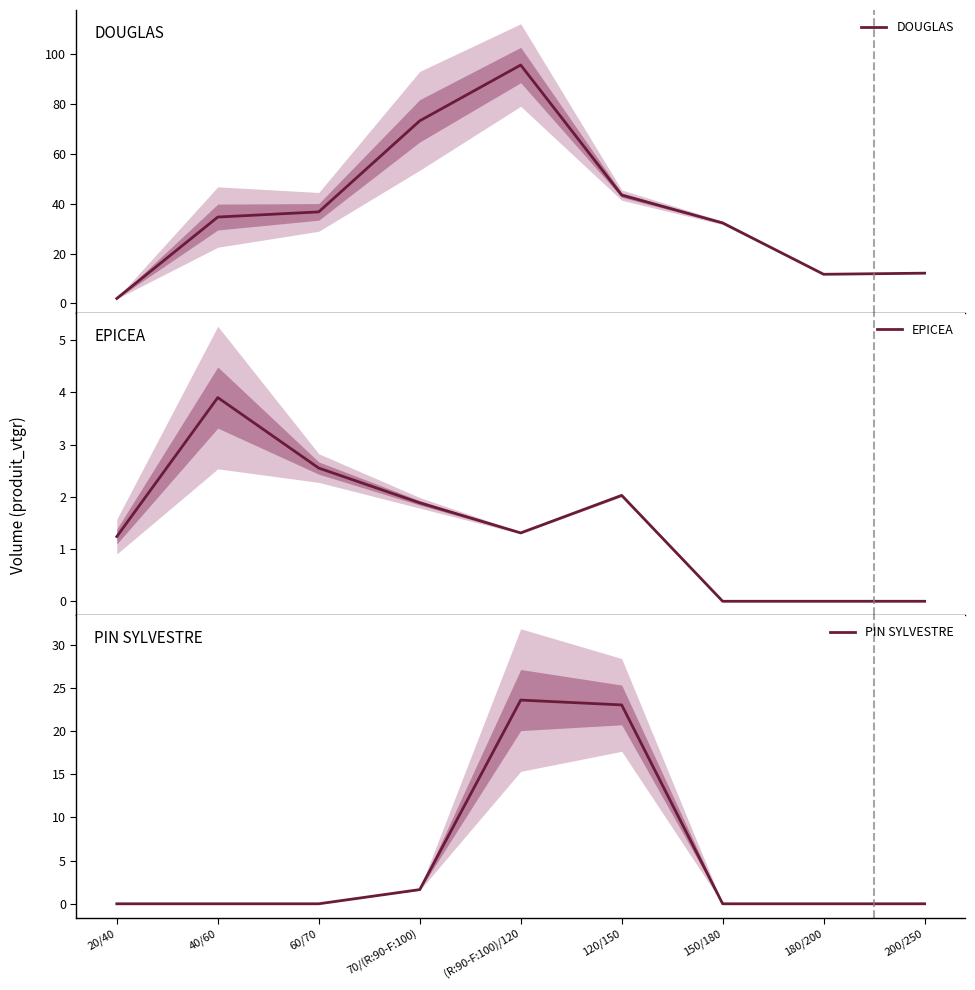

Reading left to right, list all the values displayed in this chart.

DOUGLAS: 20/40=2.0	40/60=34.6	60/70=36.7	70/(R:90-F:100)=73.2	(R:90-F:100)/120=95.5	120/150=43.4	150/180=32.3	180/200=11.7	200/250=12.1
EPICEA: 20/40=1.2	40/60=3.9	60/70=2.6	70/(R:90-F:100)=1.9	(R:90-F:100)/120=1.3	120/150=2.0	150/180=0.0	180/200=0.0	200/250=0.0
PIN SYLVESTRE: 20/40=0.0	40/60=0.0	60/70=0.0	70/(R:90-F:100)=1.6	(R:90-F:100)/120=23.6	120/150=23.0	150/180=0.0	180/200=0.0	200/250=0.0